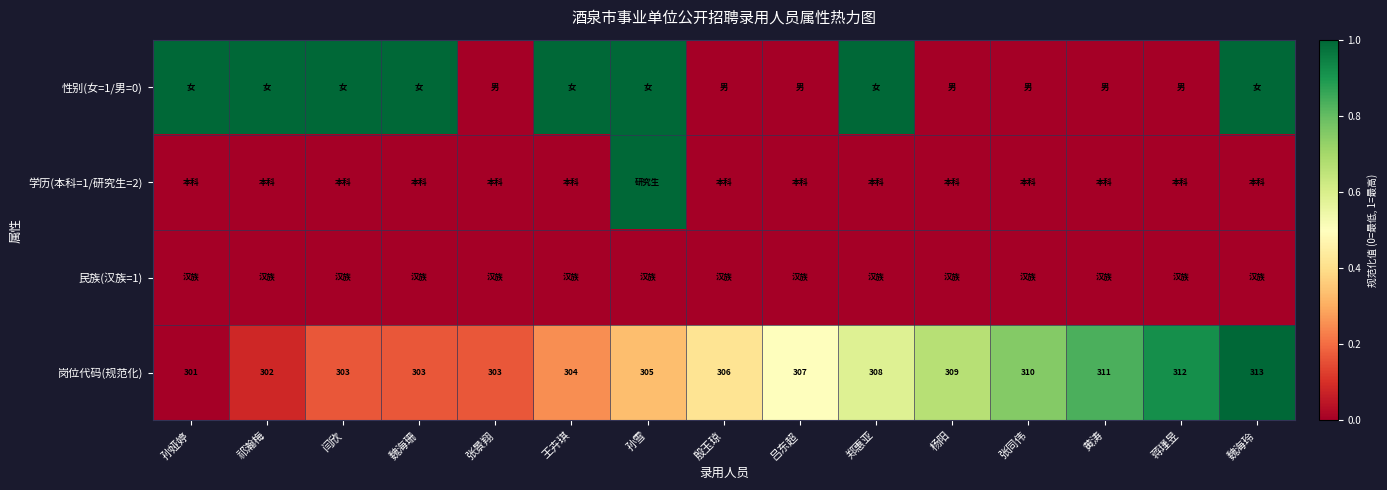

What is the maximum value for 岗位代码(规范化)?

313